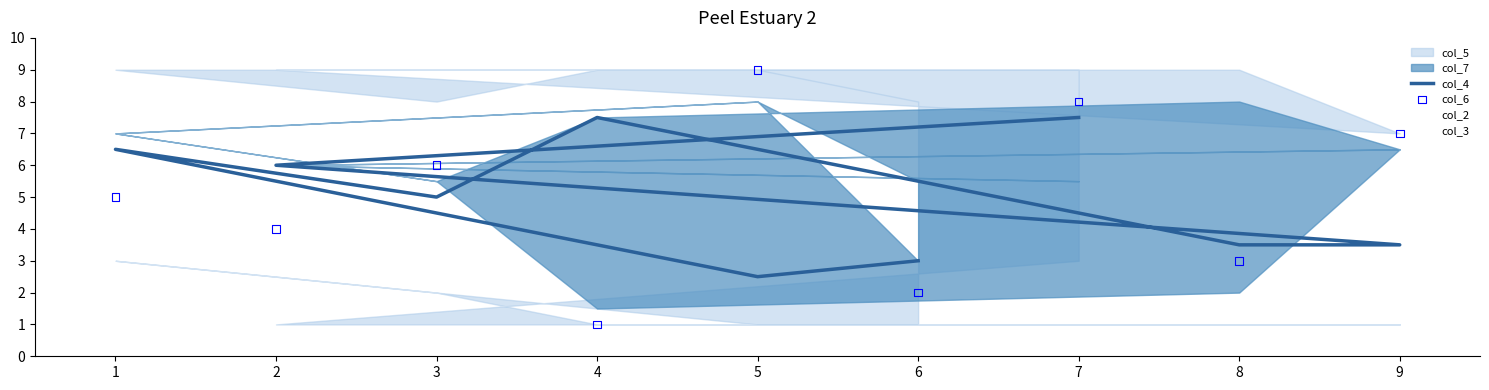

Which series contains the lowest Y value?

col_6